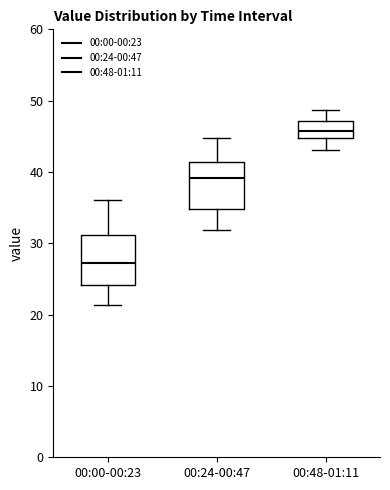

Which box's median line is the highest?

00:48-01:11